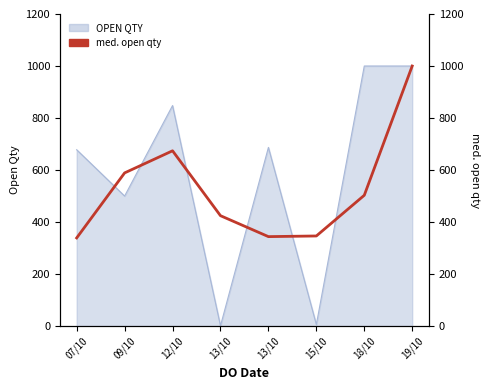

At which category does the chart reach its peak across all series?

19/10